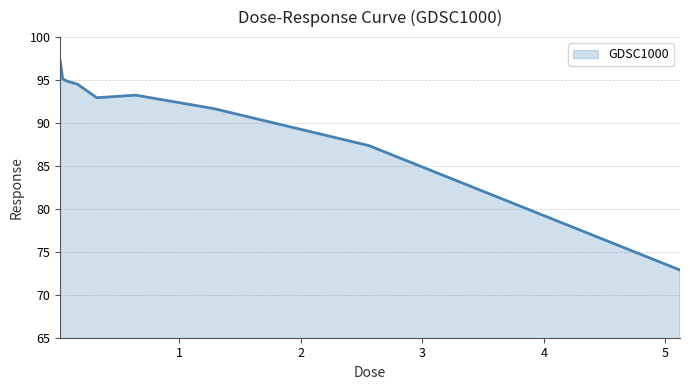

What is the maximum value shown in the chart?

97.2